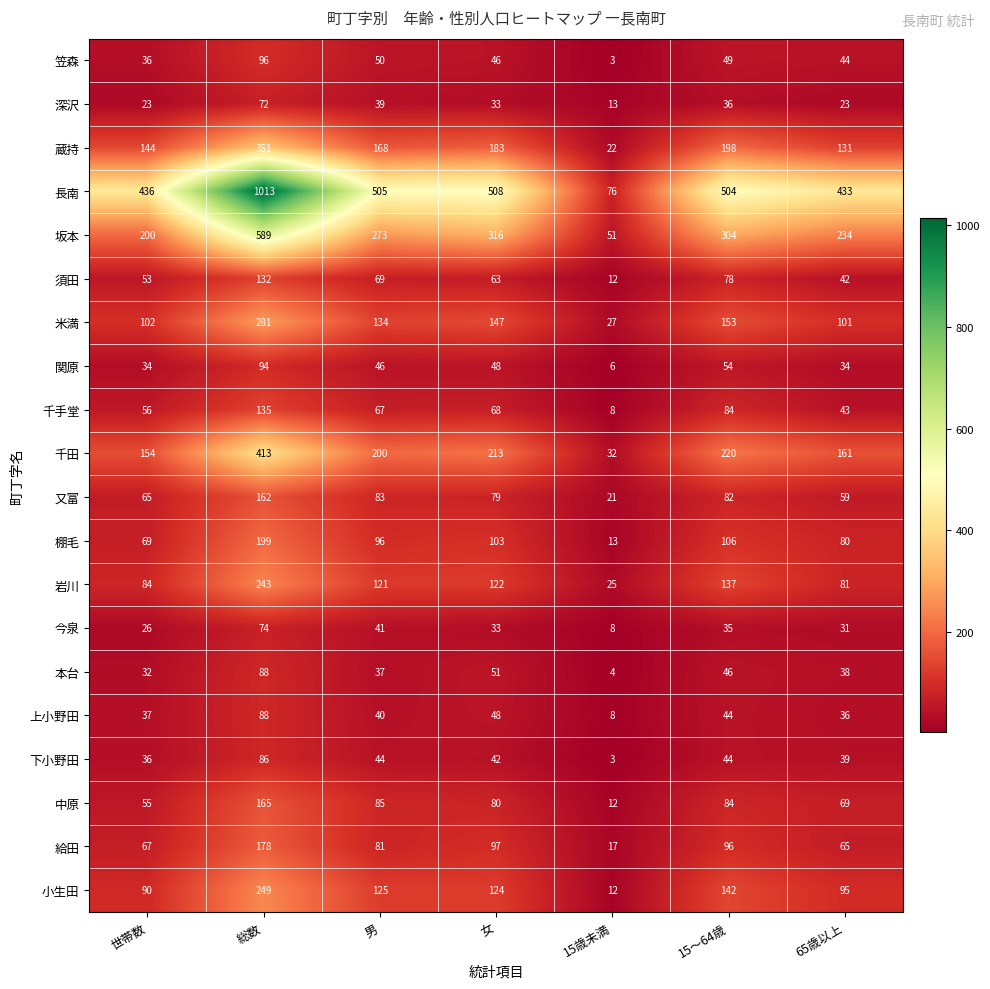

Which series has the widest spread of values?

長南